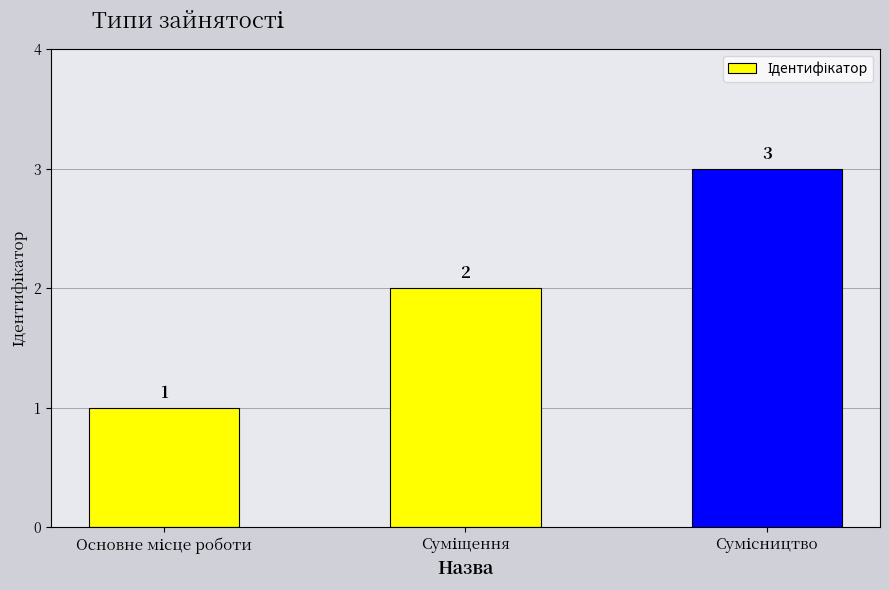

What is the maximum value shown in the chart?

3